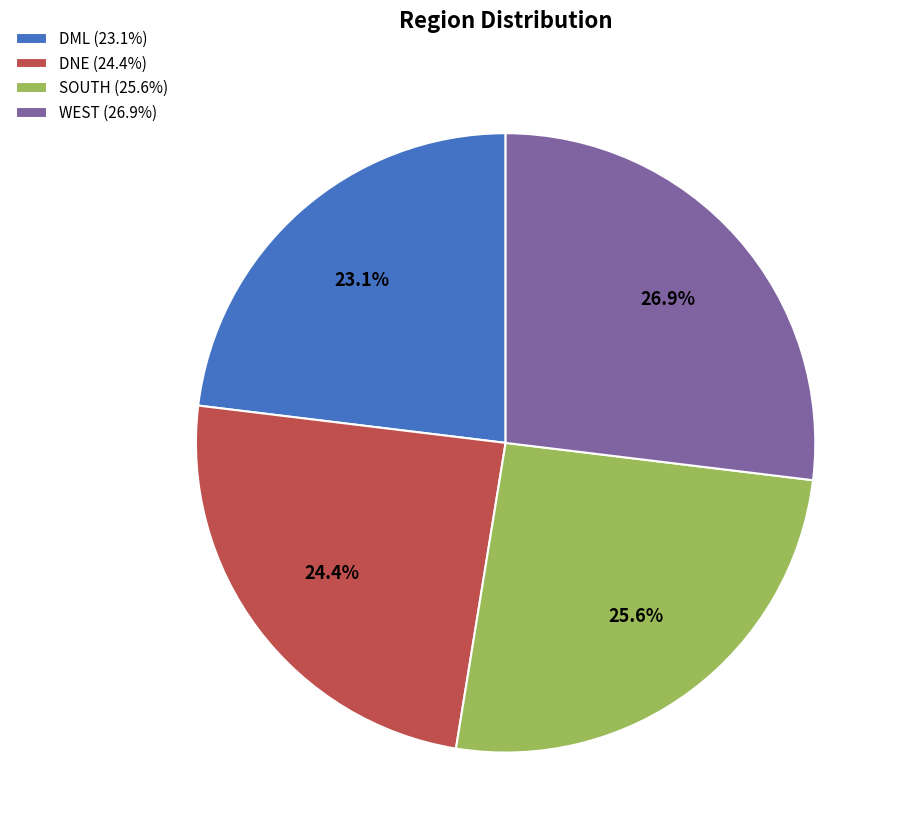

Which slice is the smallest?

DML